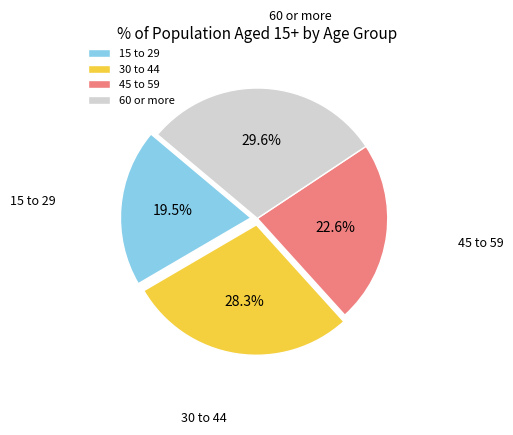

To the nearest percent, what is the combined percentage of 30 to 44 and 60 or more?

58%